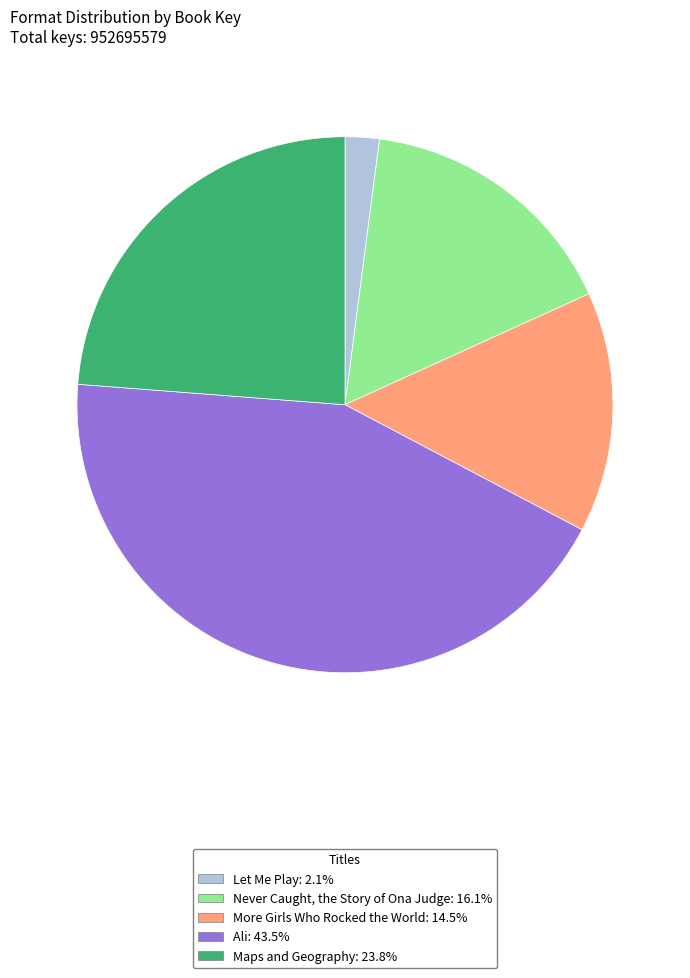

What is the smallest slice in the pie chart?

Let Me Play